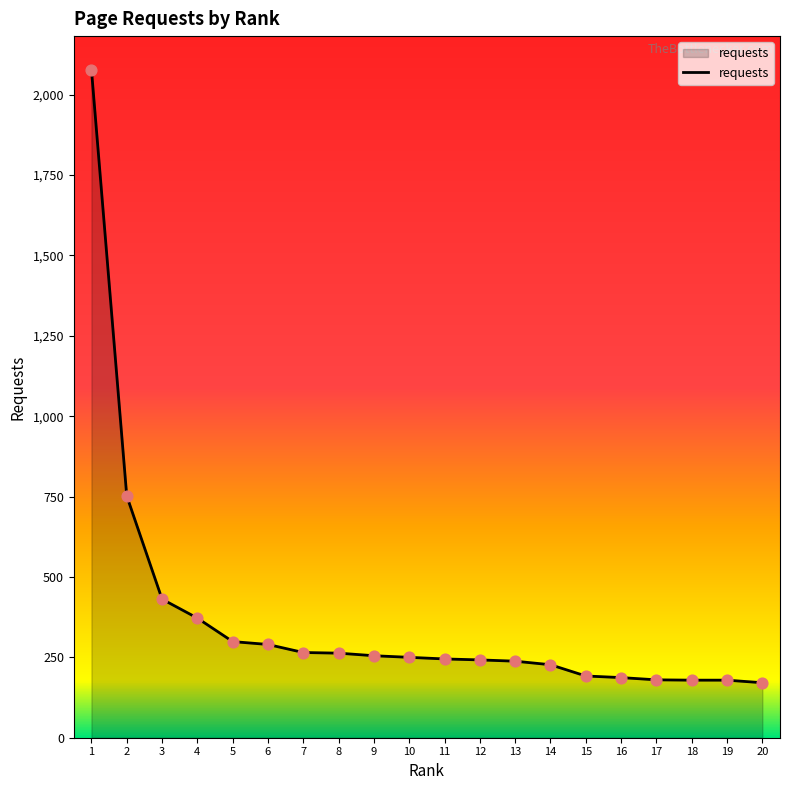

What is the change in value from 5 to 12?

-57